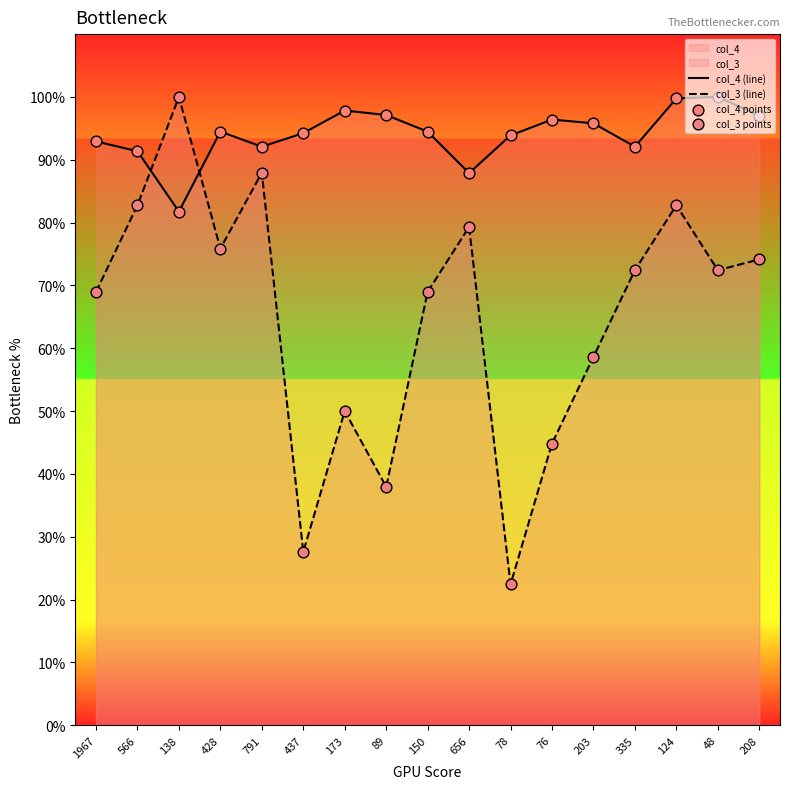

Which series reaches the minimum Y coordinate?

col_3 (line)